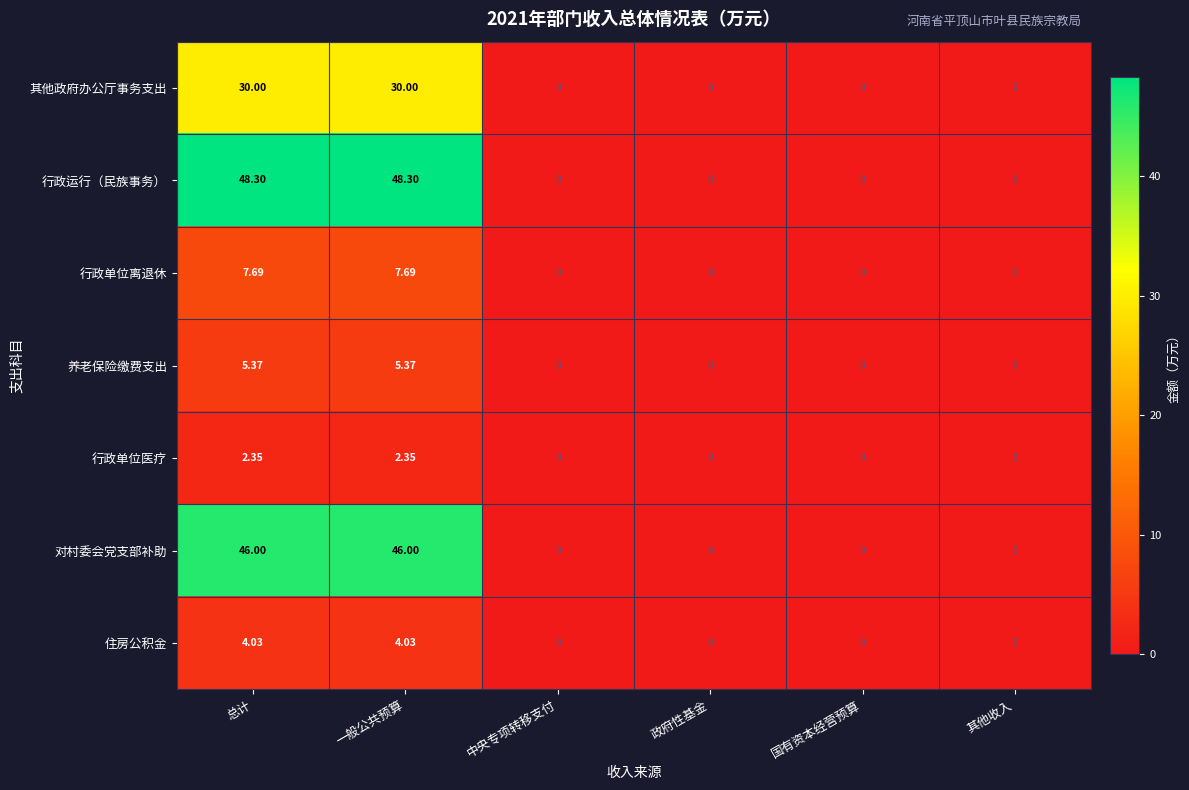

Between 总计 and 政府性基金, which series saw the biggest shift?

行政运行（民族事务）